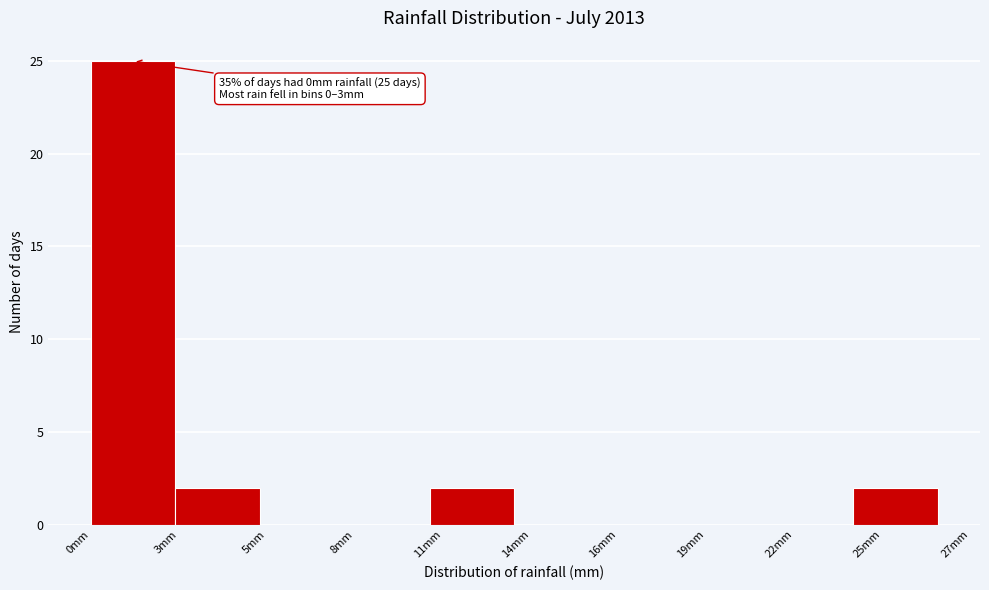

Reading left to right, what are all the values shown in this chart?

0mm=25	3mm=2	5mm=0	8mm=0	11mm=2	14mm=0	16mm=0	19mm=0	22mm=0	25mm=2